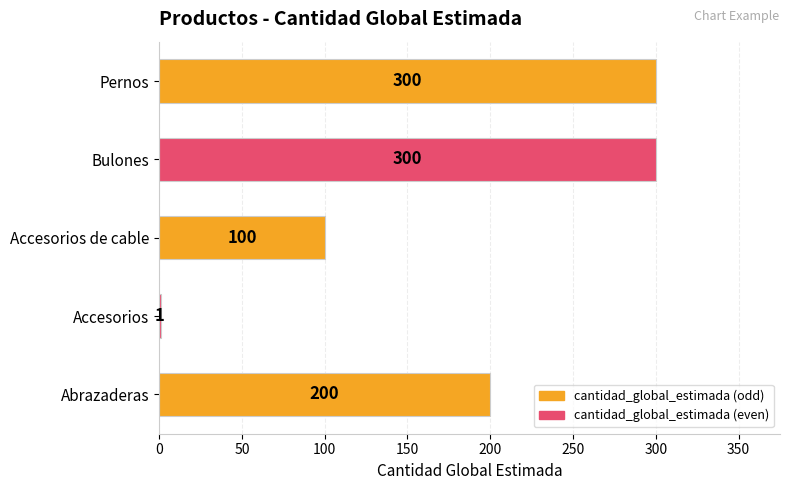

The chart shows a value of 1 at Accesorios. True or false?

True